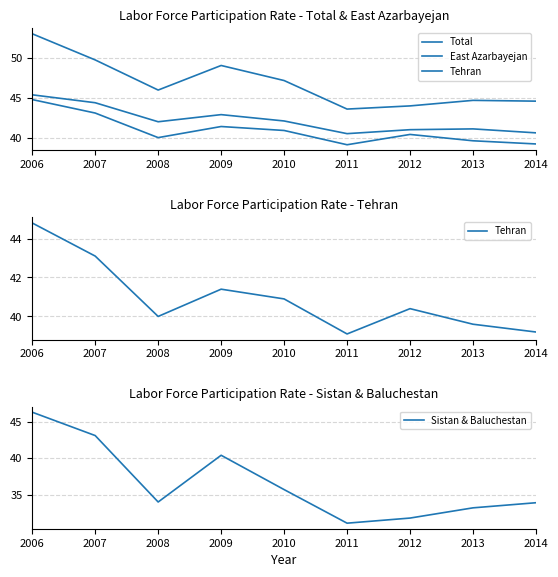

What are all the series names shown in the legend?

Total, East Azarbayejan, Tehran, Sistan & Baluchestan